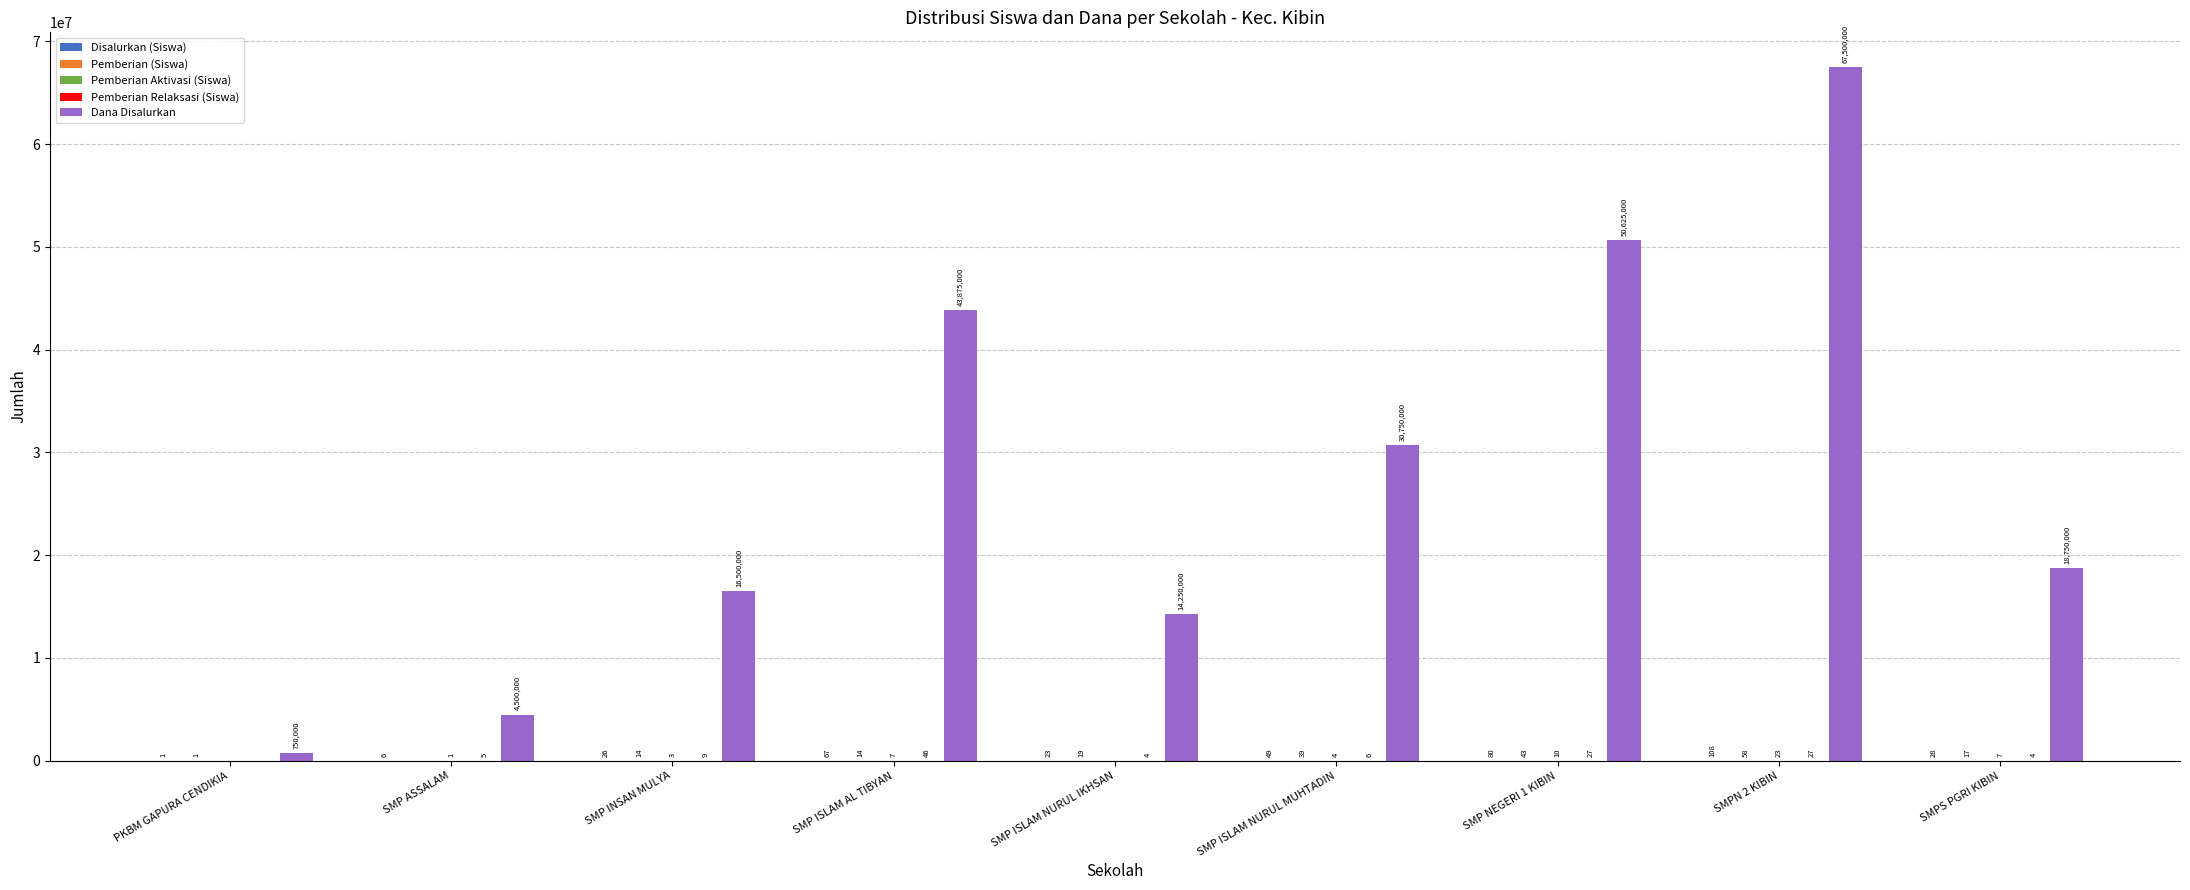

Between SMP INSAN MULYA and SMPN 2 KIBIN, which series saw the biggest shift?

Dana Disalurkan